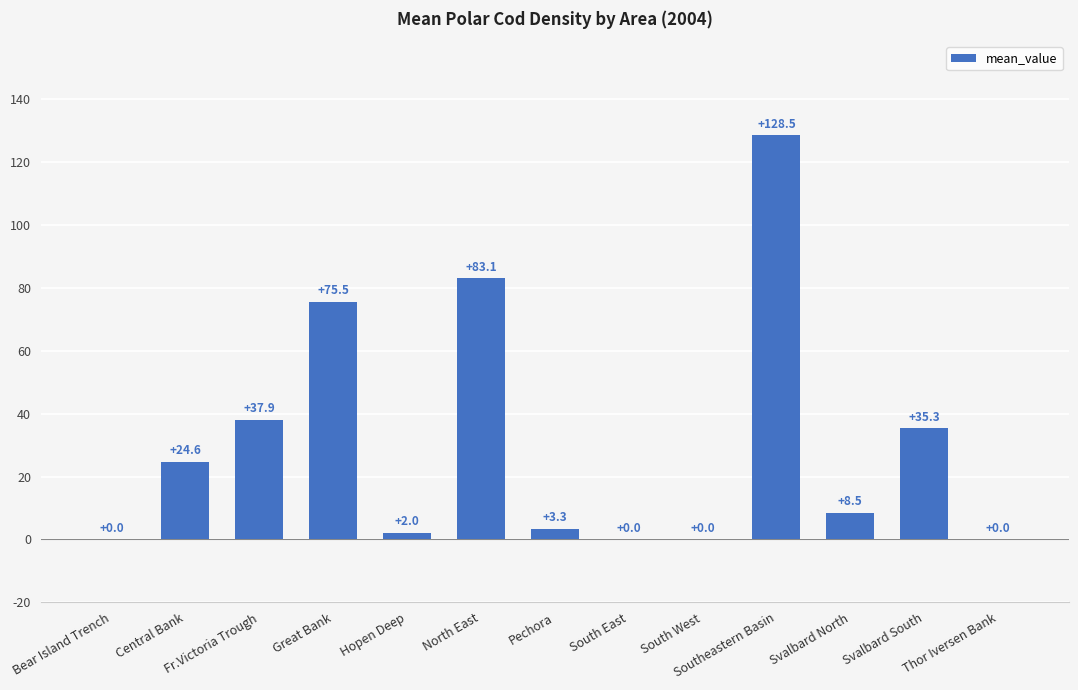

Approximately how many times larger is the value at Southeastern Basin compared to Central Bank?

5.2